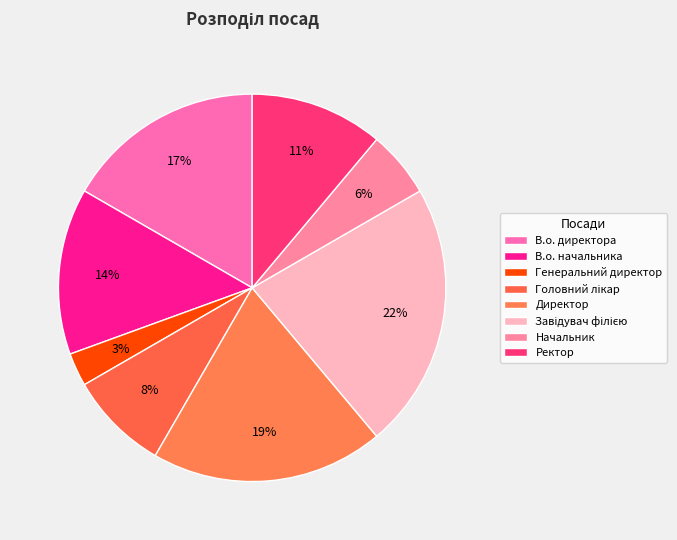

What is the largest slice in the pie chart?

Завідувач філією